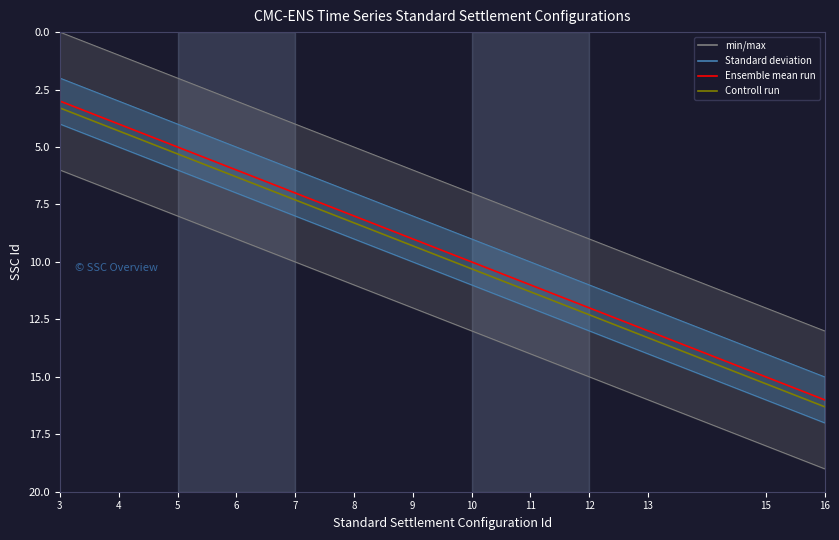

What is the value of the Ensemble mean run point at the 6th from the left?

8.0